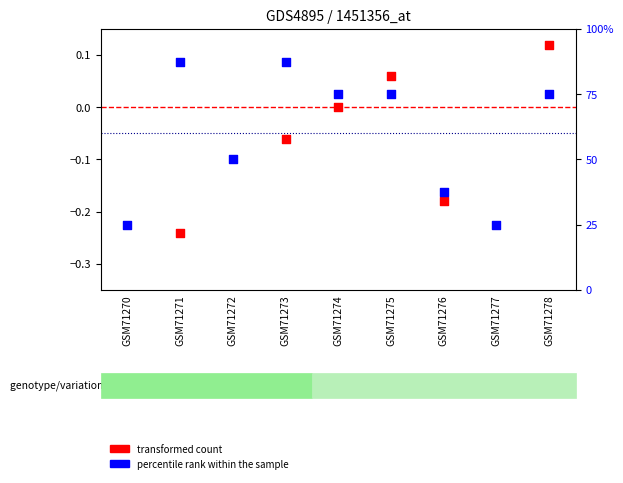

At how many categories does at least one series exceed 83?

2